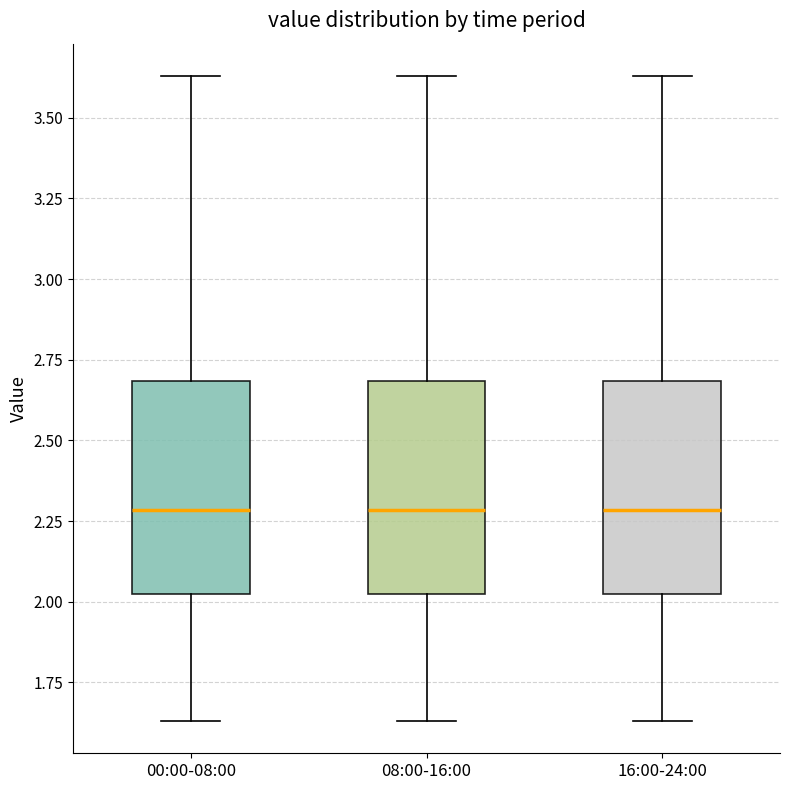

Where is the lower edge of the box for 00:00-08:00 on the y-axis? The values are not printed on the chart, so give them approximately, as read against the axis.

2.00